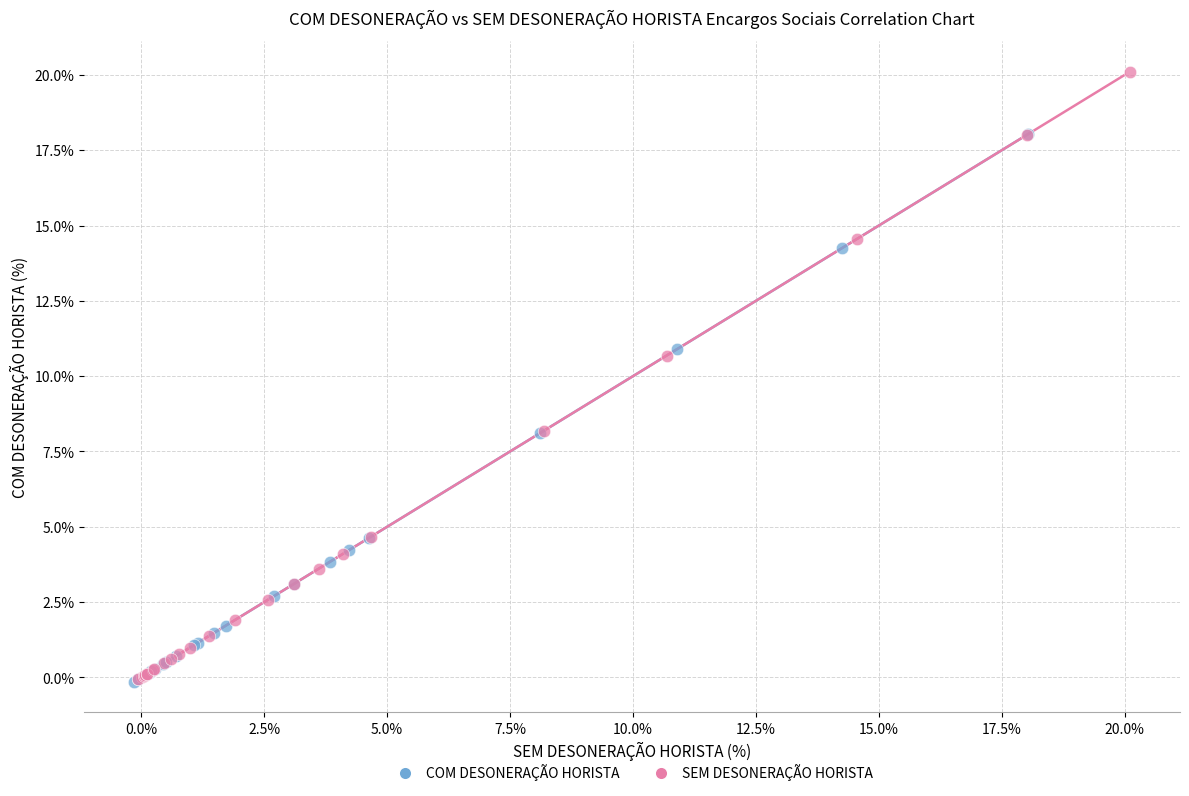

Which series has the widest spread of Y values?

SEM DESONERAÇÃO HORISTA